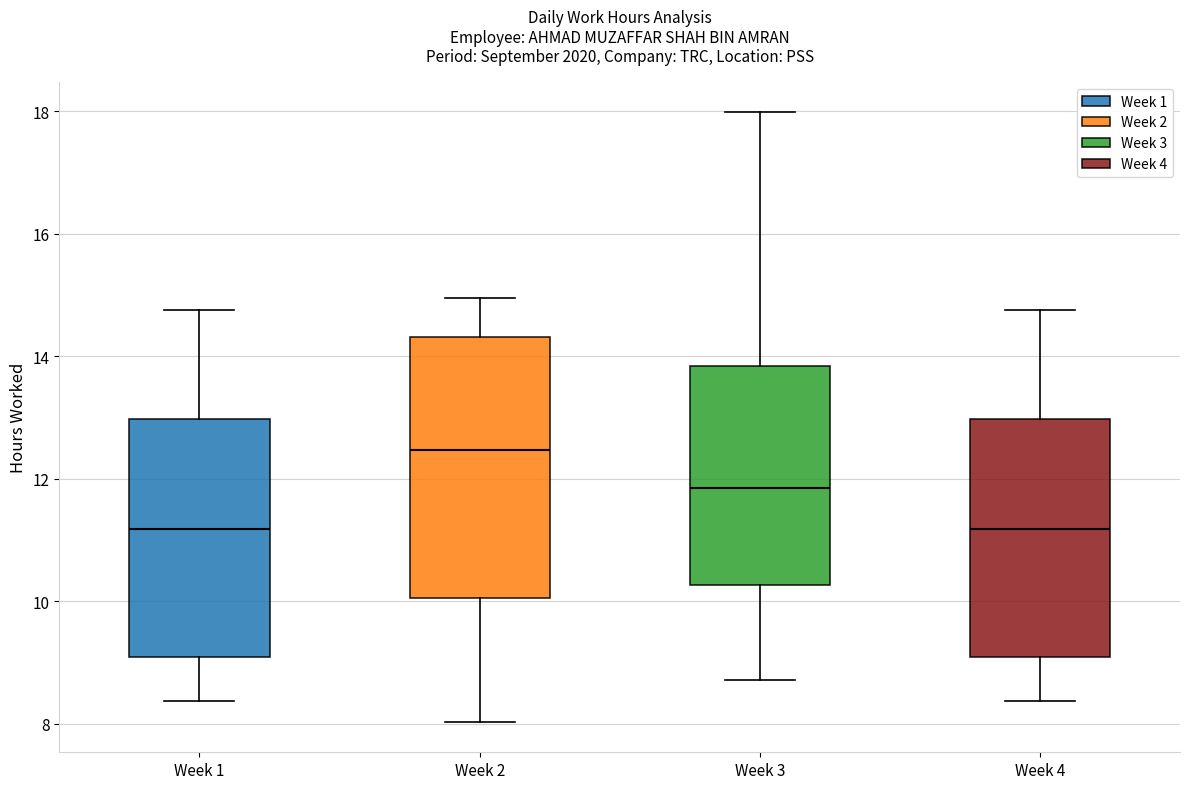

Which box has the highest median line?

Week 2